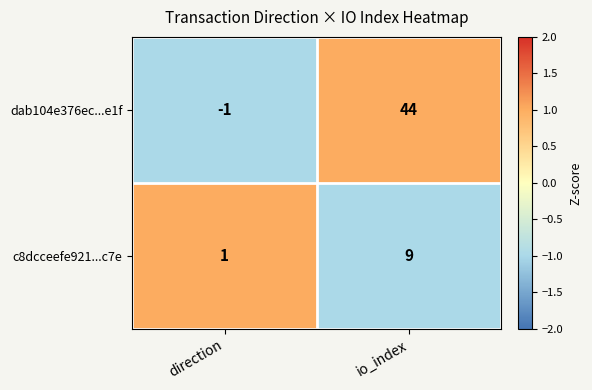

Reading right to left, what are all the values shown in this chart?

dab104e376ec...e1f: 44	-1
c8dcceefe921...c7e: 9	1